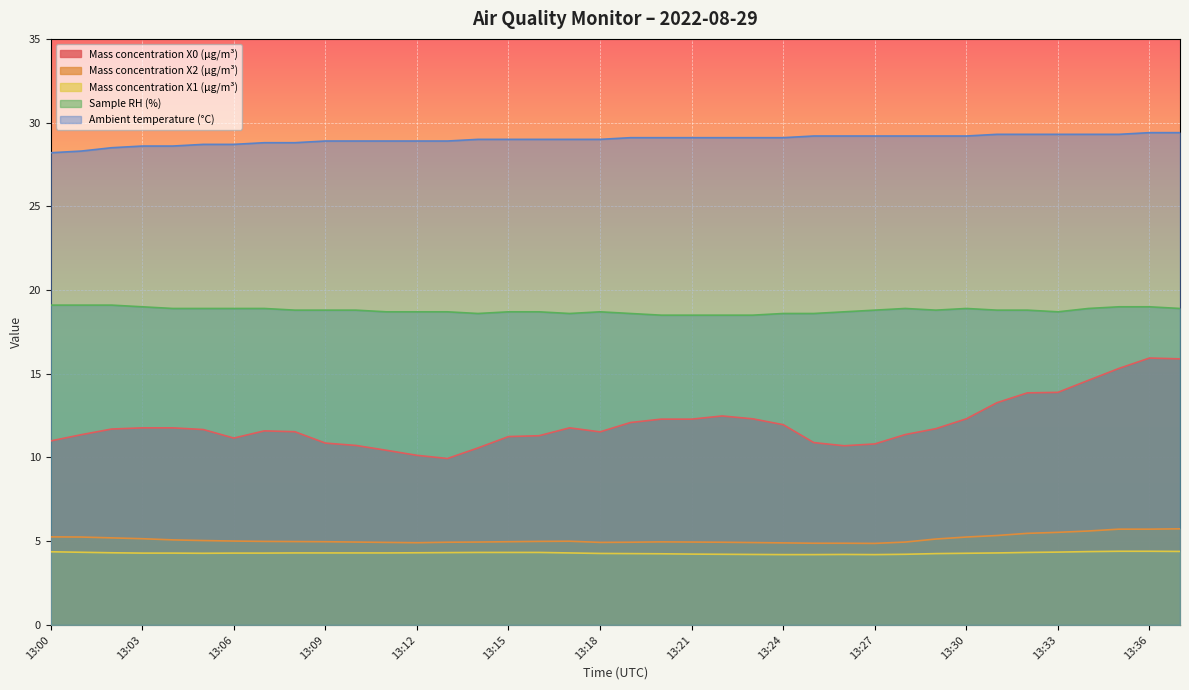

How many lines are shown in the chart?

5